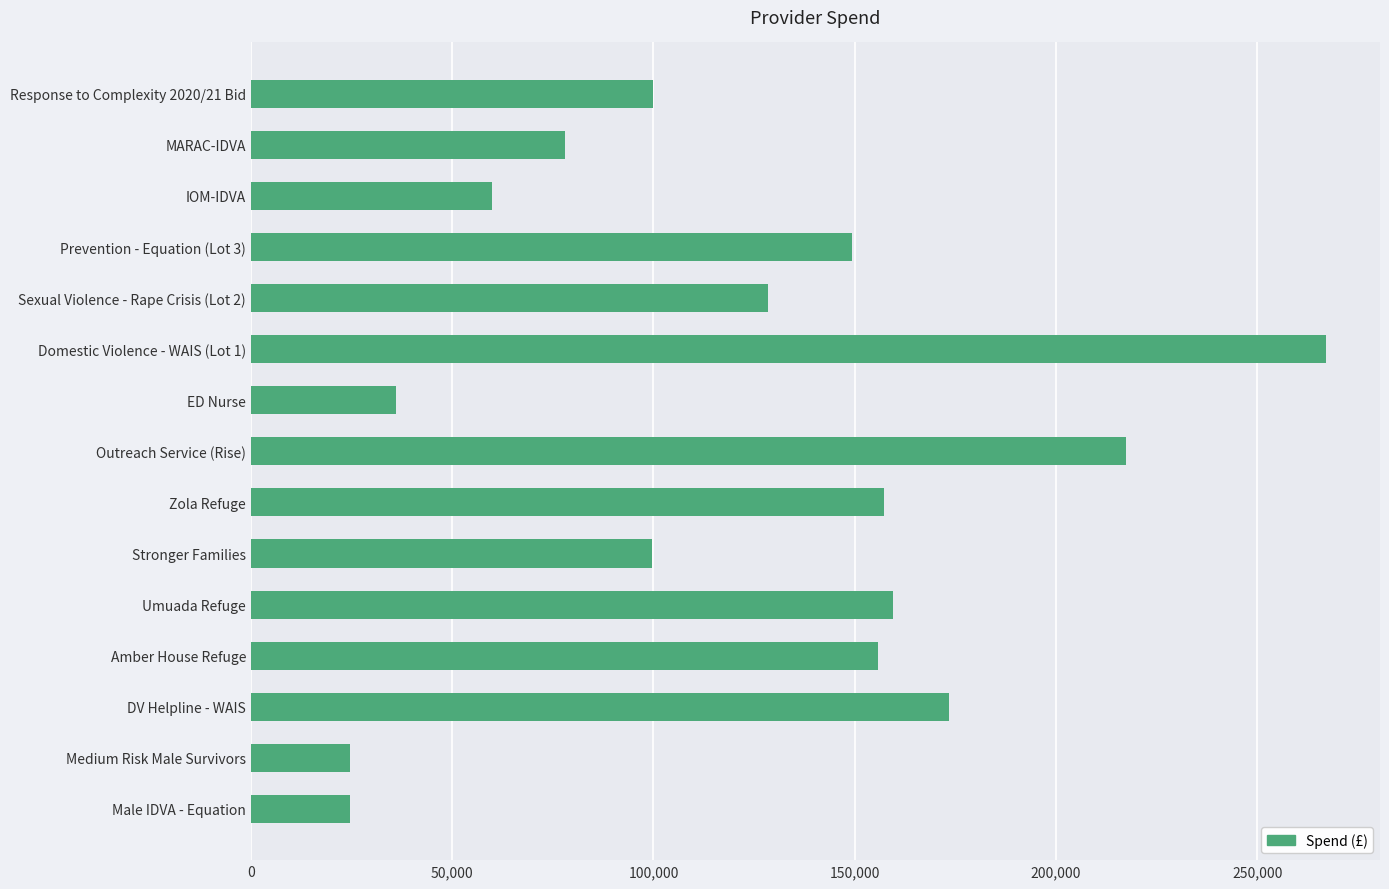

What is the minimum value shown in the chart?

24500